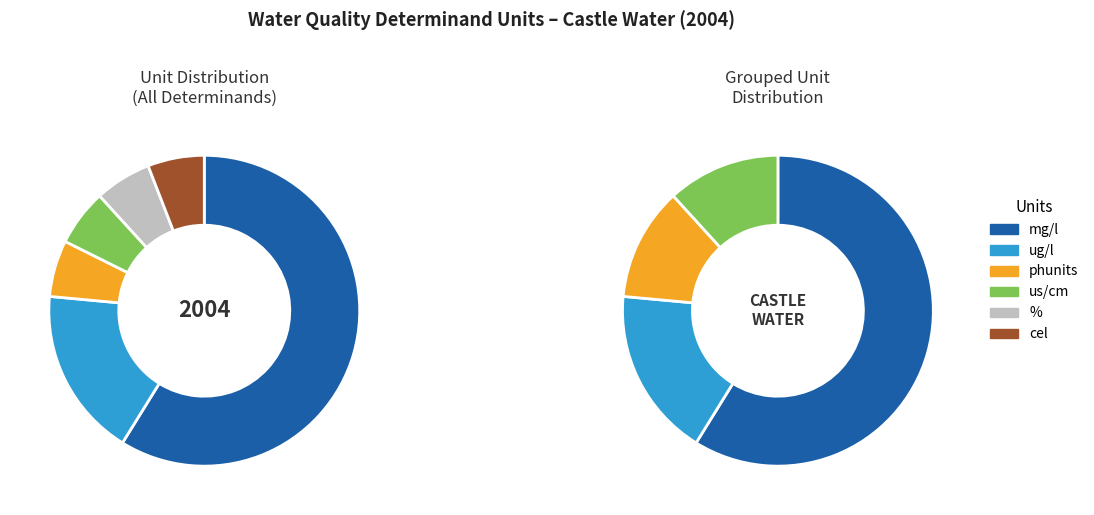

True or false: ug/l accounts for 18% of the total.

True